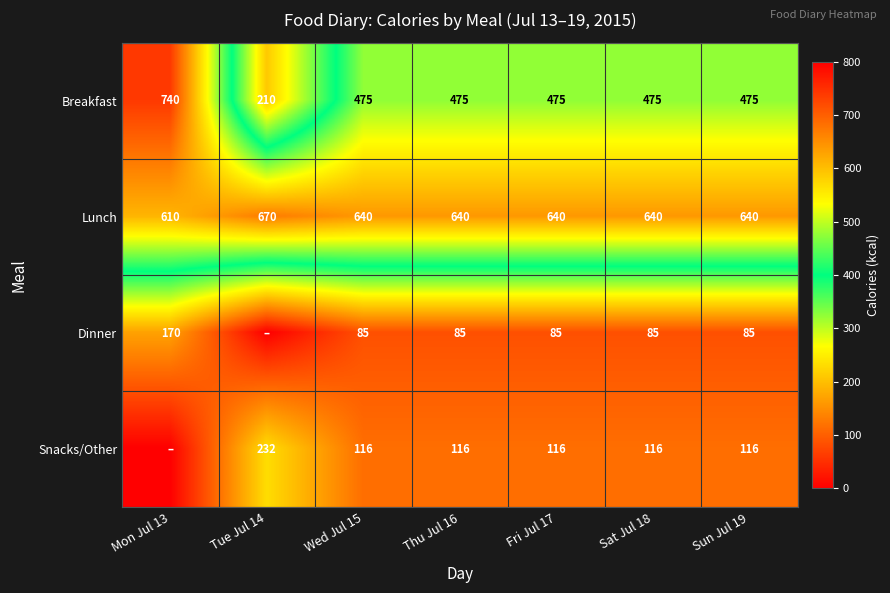

At Sat Jul 18, list the series in order from smallest to largest.

Dinner, Snacks/Other, Breakfast, Lunch